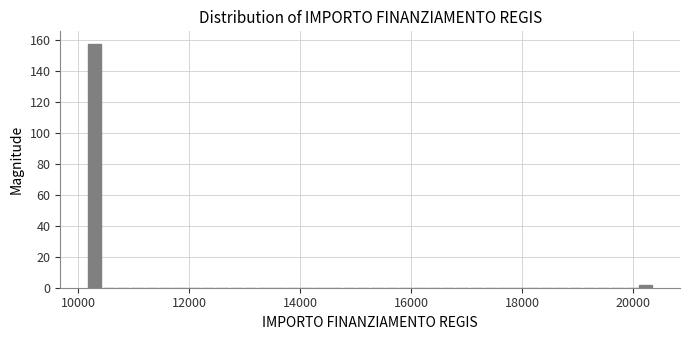

Around what value on the x-axis is the tallest bar? Give the approximate position of its centre, as read against the axis.

10200